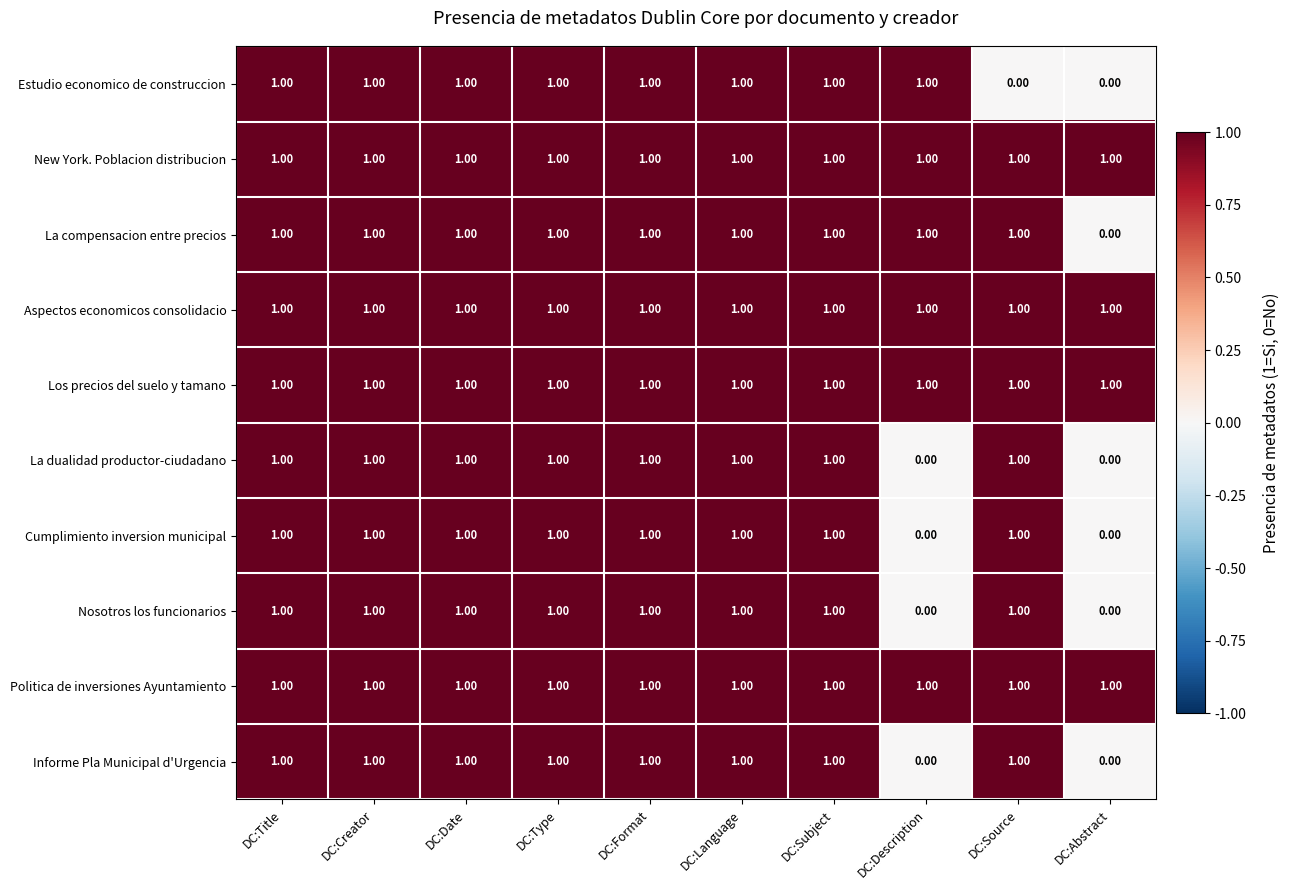

What is the greatest value displayed?

1